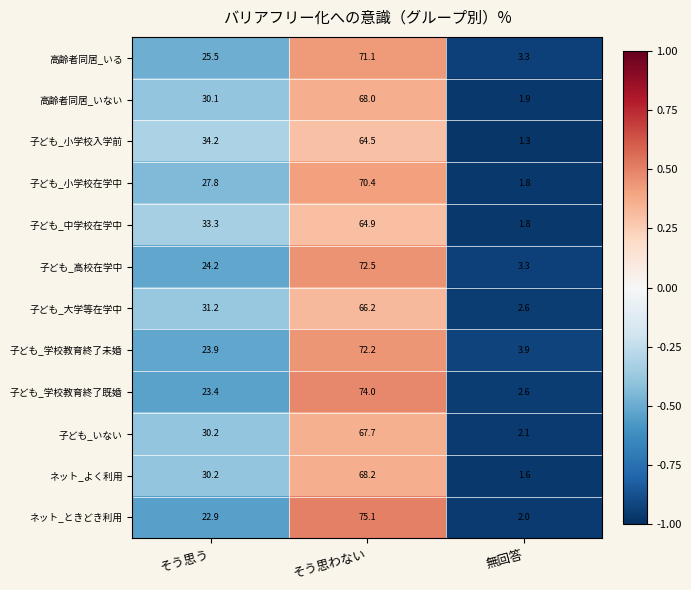

What is the sum of the ネット_よく利用 values at そう思わない and 無回答?

69.8